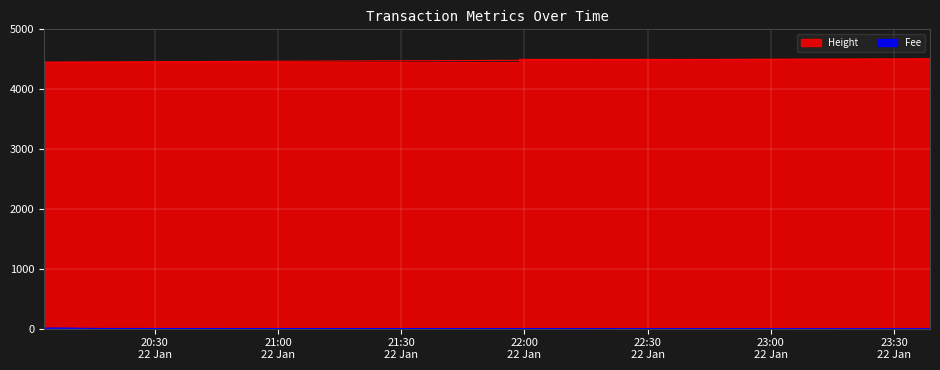

The value of Height at 2019-01-22 20:18:25 is 5.0. True or false?

False